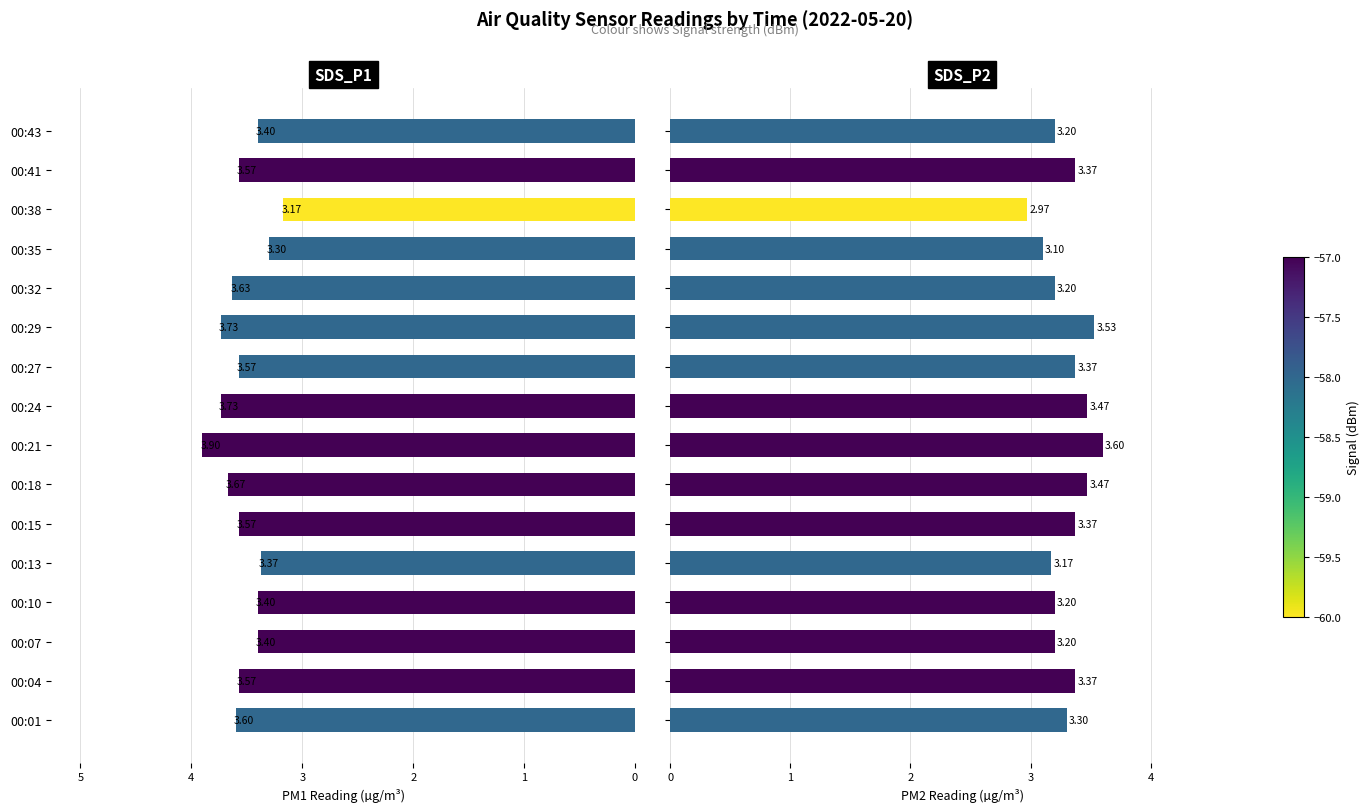

How many bars are there in each group?

2